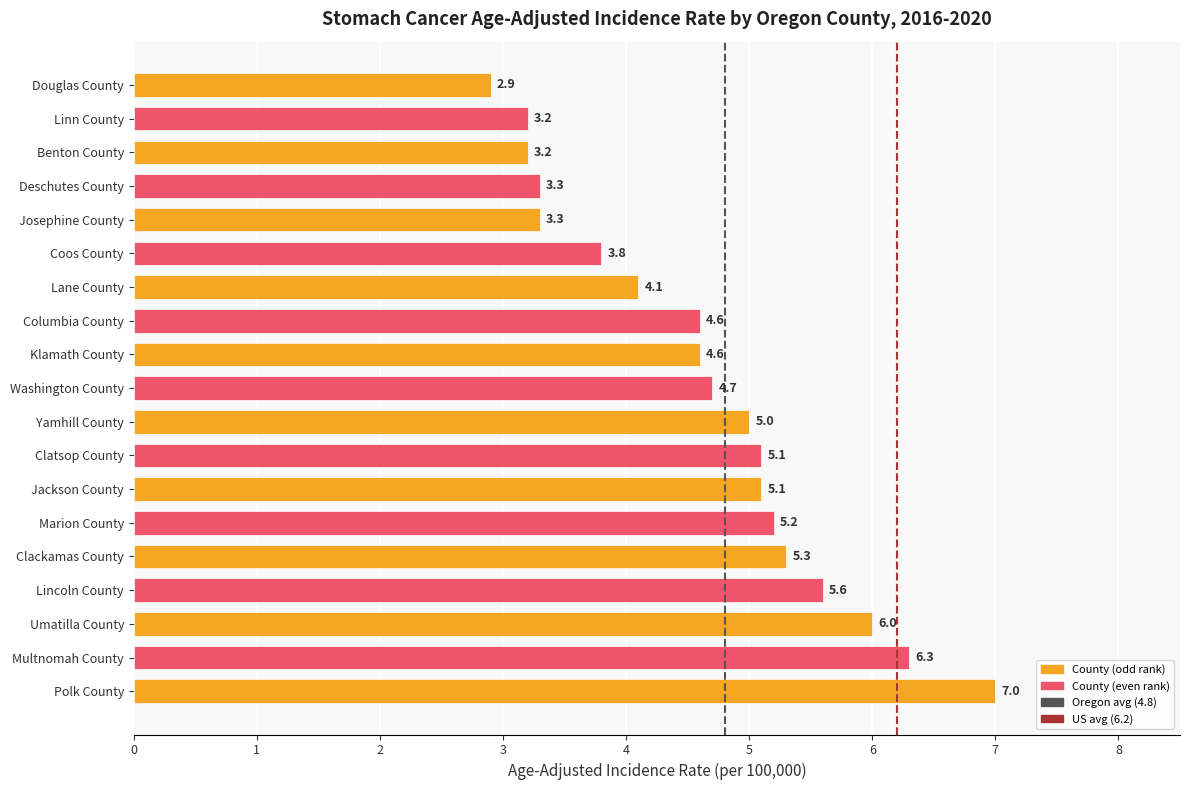

Reading top to bottom, what are all the values shown in this chart?

2.9	3.2	3.2	3.3	3.3	3.8	4.1	4.6	4.6	4.7	5.0	5.1	5.1	5.2	5.3	5.6	6.0	6.3	7.0